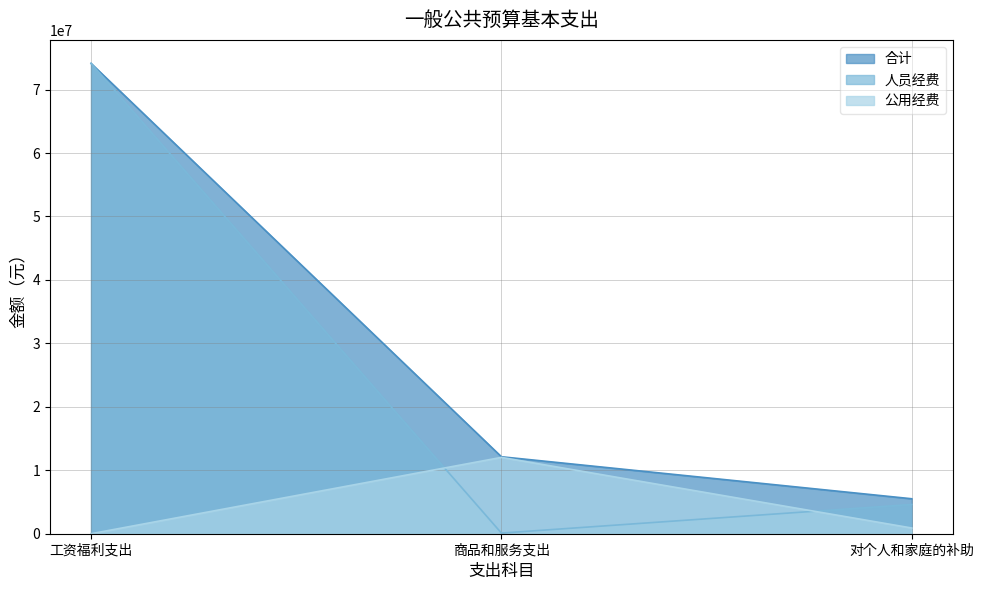

Rank the series at 工资福利支出 from highest to lowest value.

合计, 人员经费, 公用经费